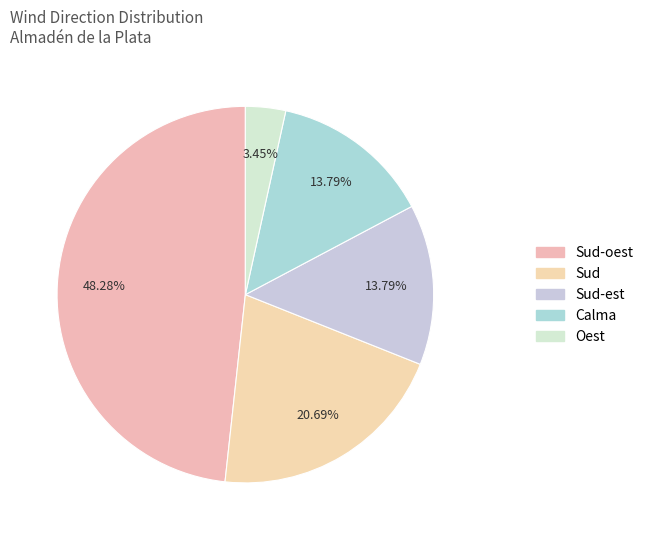

How many slices are in this pie chart?

5